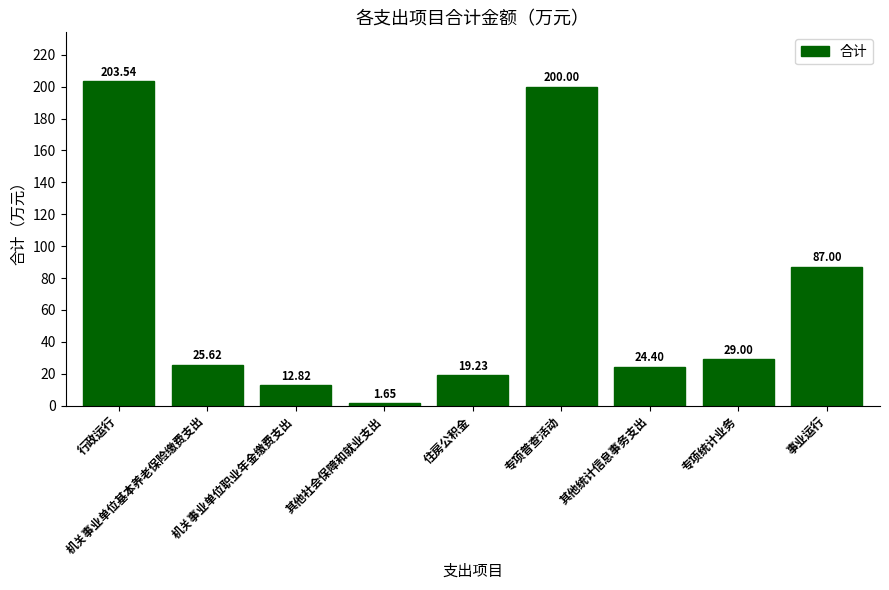

What is the sum of all values?

603.3